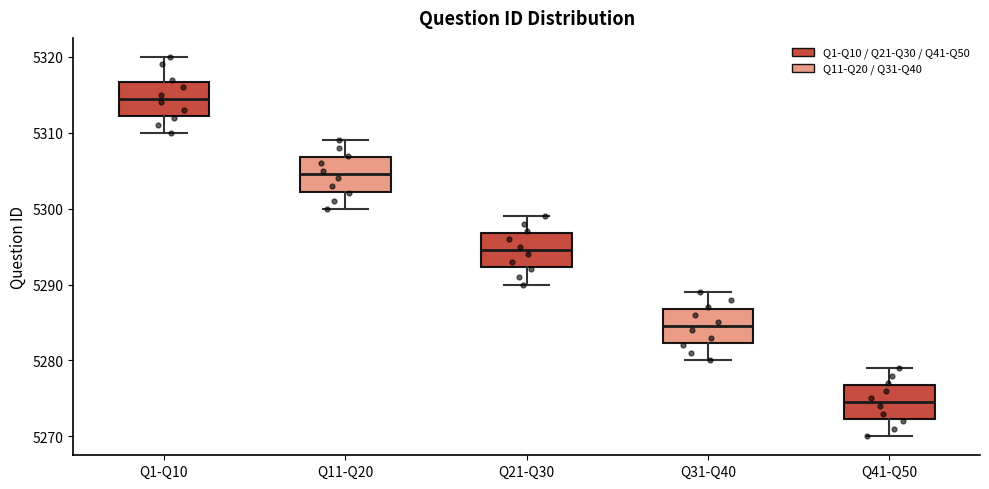

Reading left to right, transcribe this box plot: for each box, give where its median line is, the range the box spans, and where its two whiskers end, as read against the y-axis. The values are not printed on the chart, so give them approximately, as read against the axis.

Q1-Q10: median 5315, box 5312 to 5317, whiskers 5310 to 5320
Q11-Q20: median 5305, box 5302 to 5307, whiskers 5300 to 5309
Q21-Q30: median 5295, box 5292 to 5297, whiskers 5290 to 5299
Q31-Q40: median 5285, box 5282 to 5287, whiskers 5280 to 5289
Q41-Q50: median 5275, box 5272 to 5277, whiskers 5270 to 5279